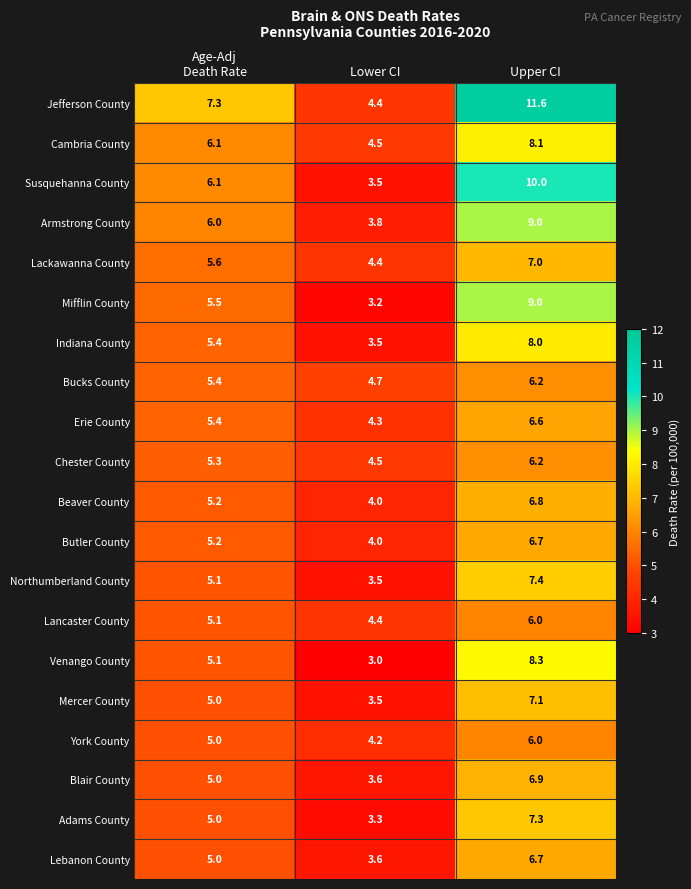

Which series has the widest spread of values?

Jefferson County